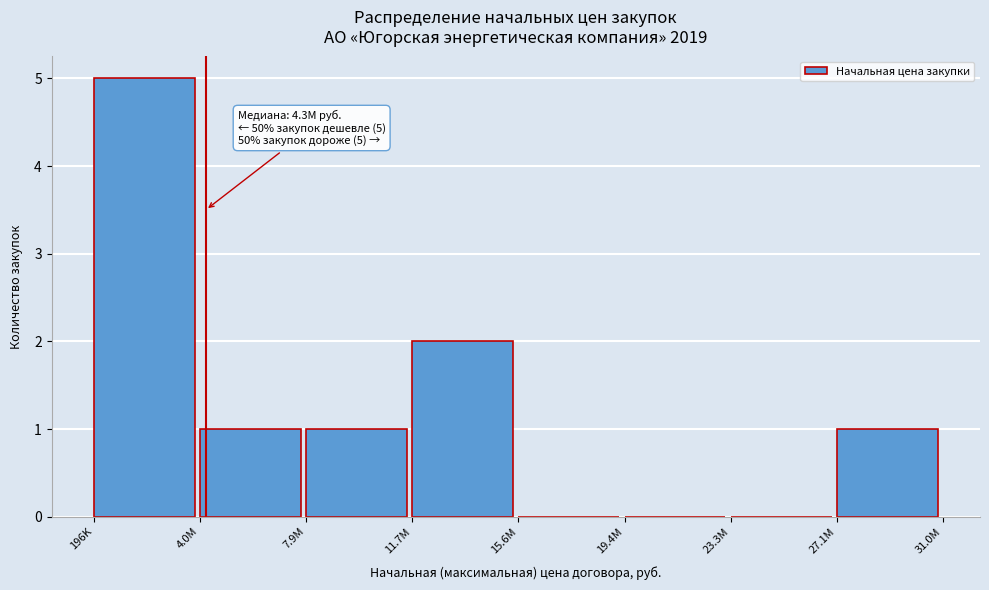

Reading left to right, list all the values displayed in this chart.

196K=5	4.0M=1	7.9M=1	11.7M=2	15.6M=0	19.4M=0	23.3M=0	27.1M=1